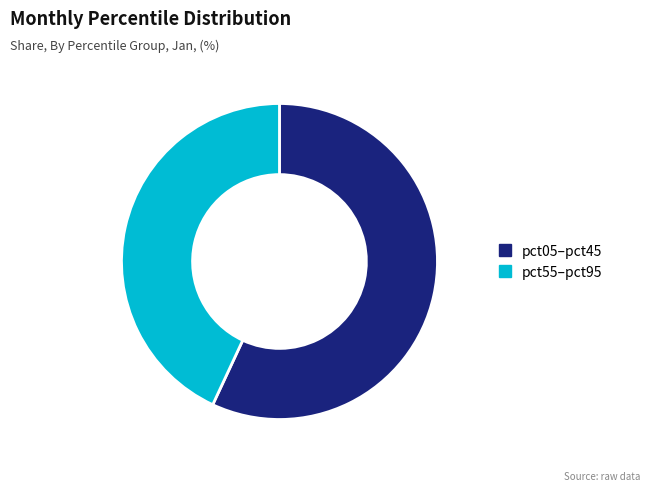

Which slice is the largest?

pct05–pct45